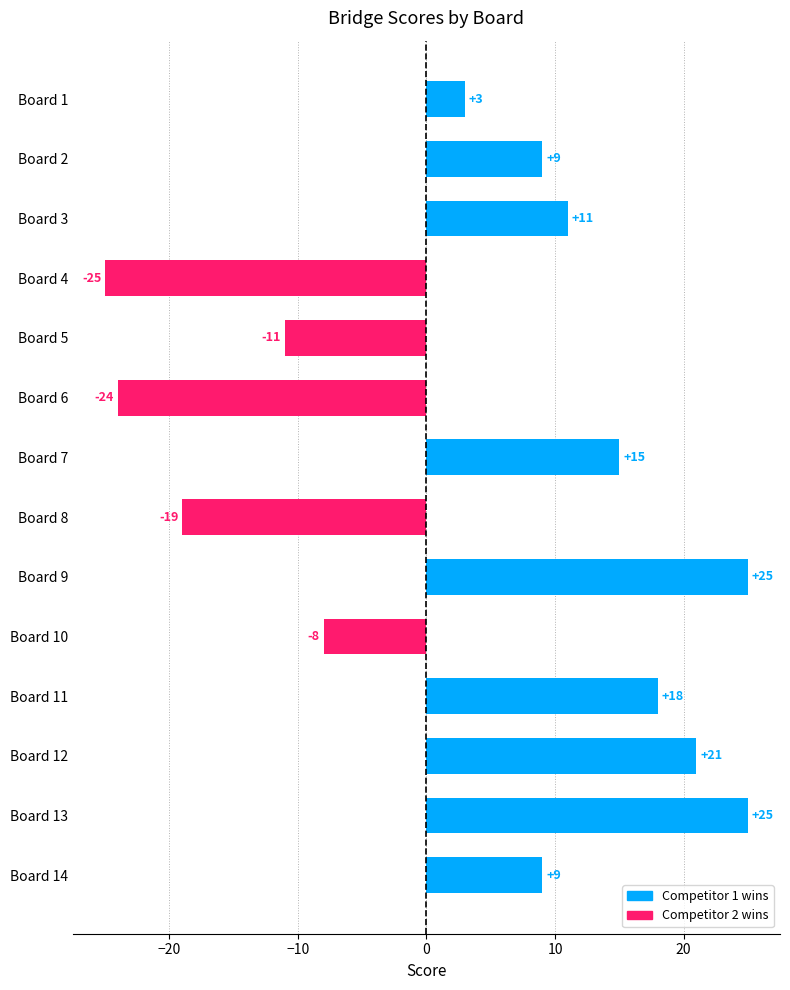

What value does the data have at Board 3, to the nearest 10?

10